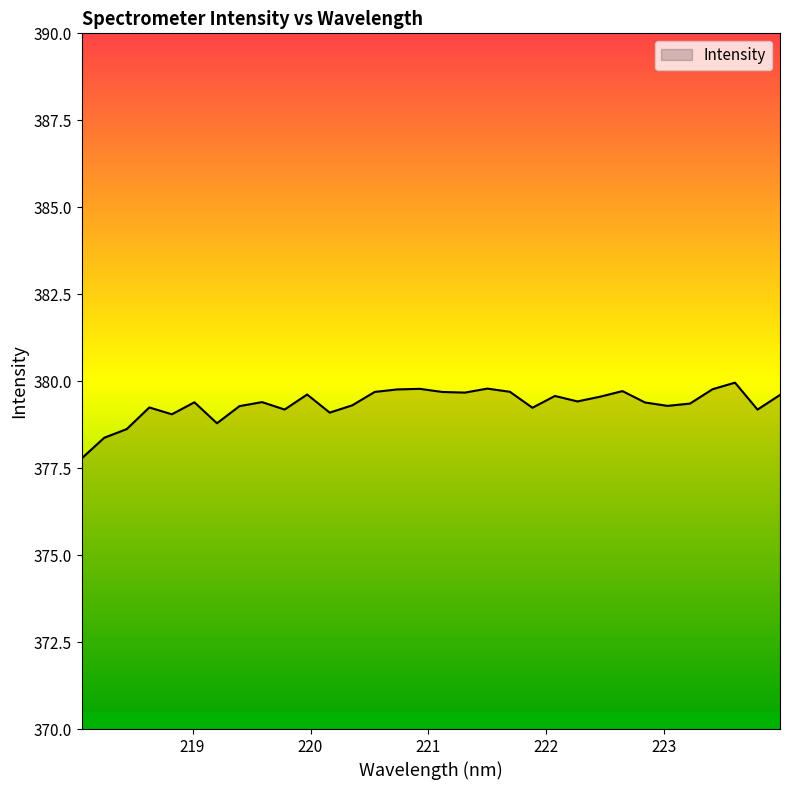

What is the difference between the maximum and minimum values?

2.2